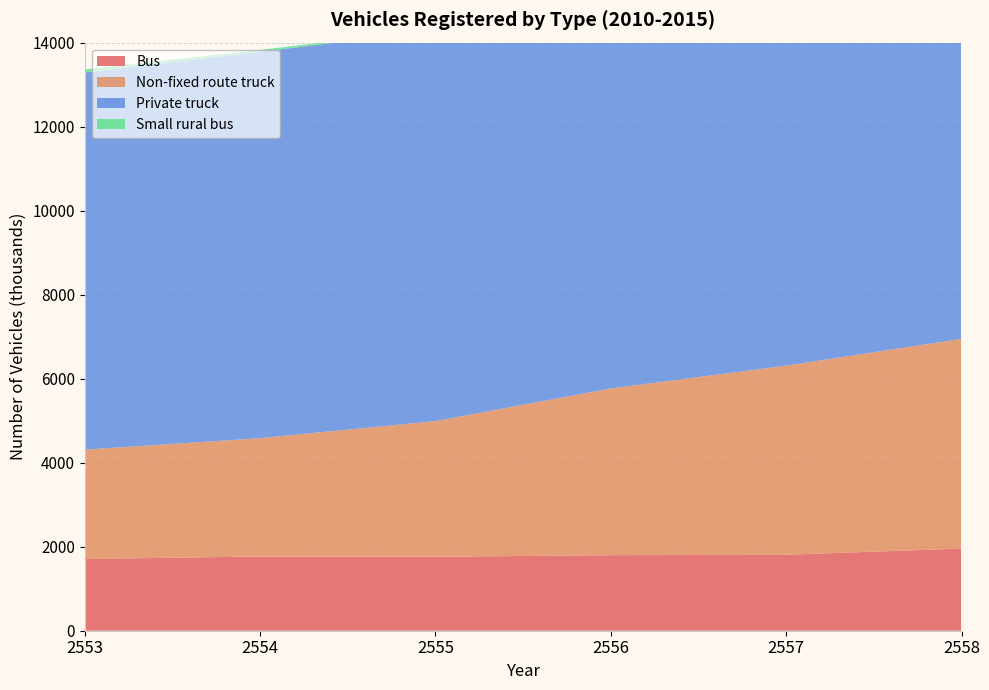

Reading left to right, extract all data points from this chart.

Bus: 1707	1768	1760	1798	1809	1955
Non-fixed route truck: 2603	2816	3230	3969	4501	4993
Private truck: 8980	9197	9300	9641	10066	10320
Small rural bus: 71	46	25	20	15	14